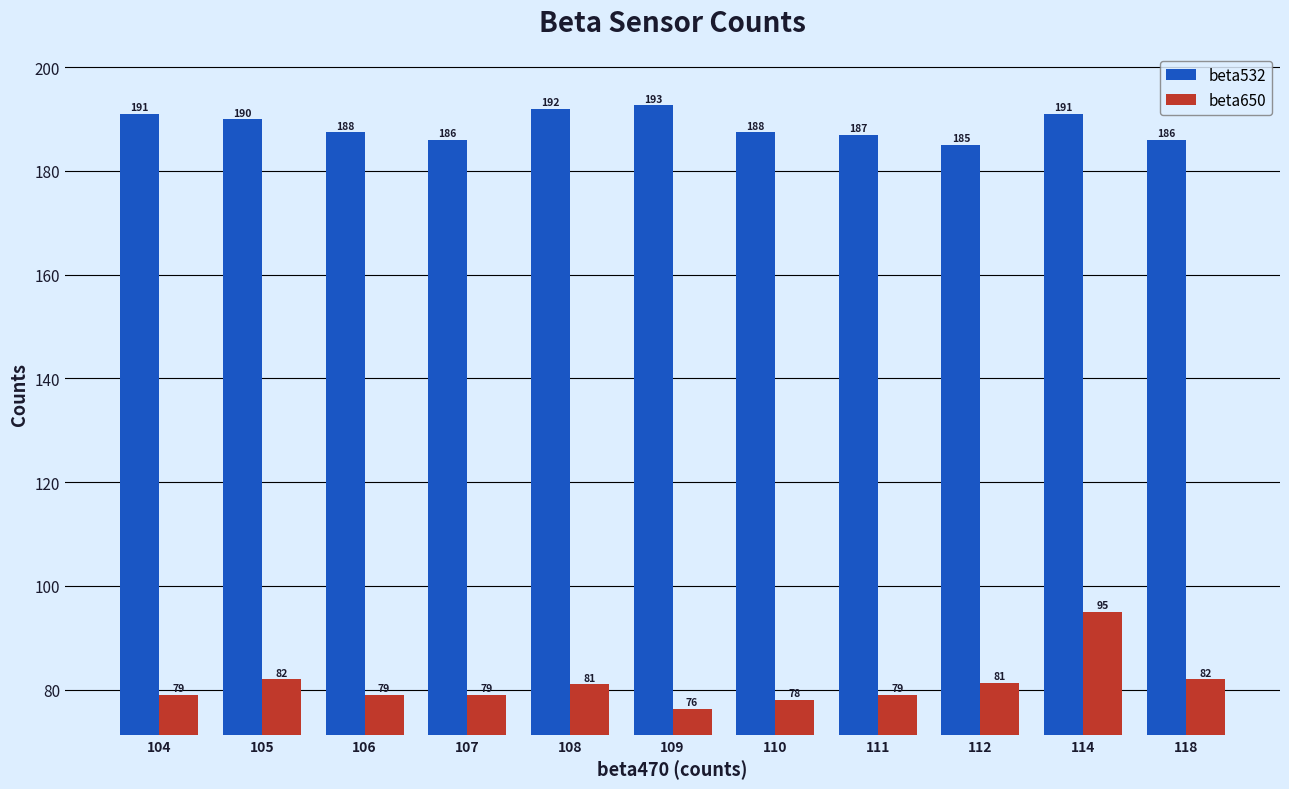

How many bars are there in total?

22